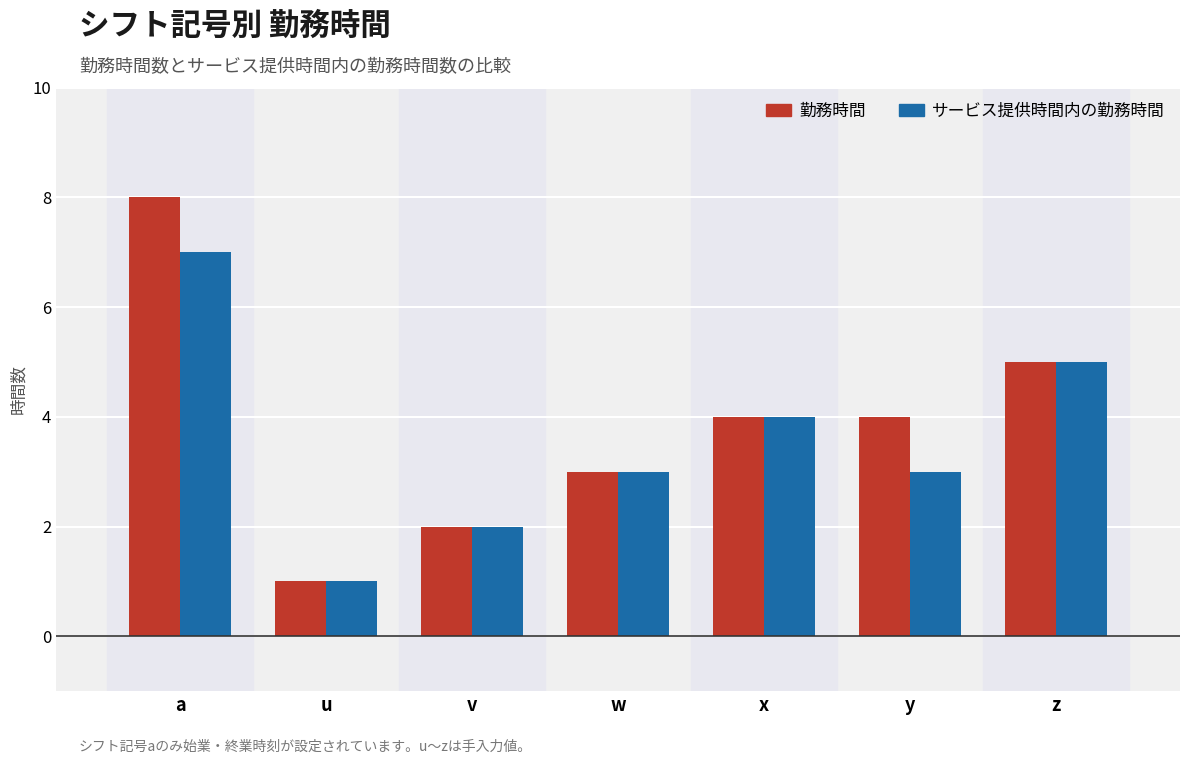

What are all the series names shown in the legend?

勤務時間, サービス提供時間内の勤務時間